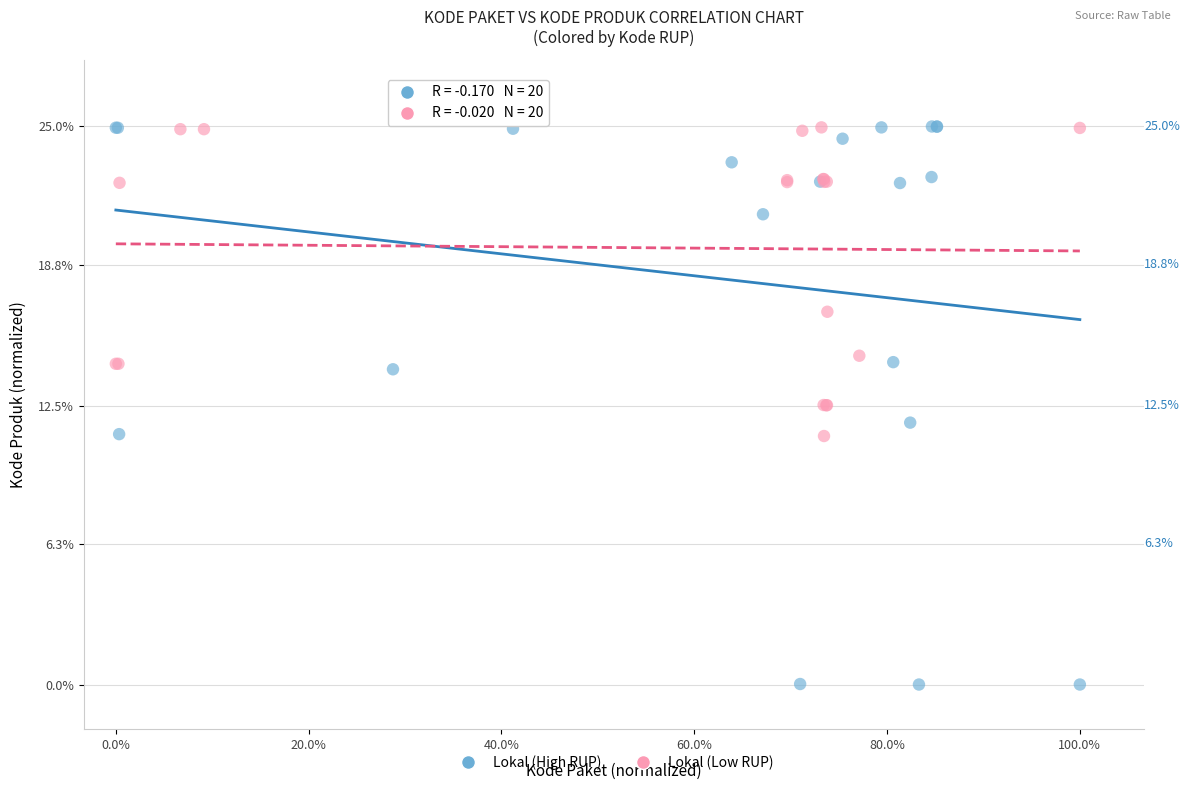

Which series reaches the minimum Y coordinate?

Lokal (High RUP)